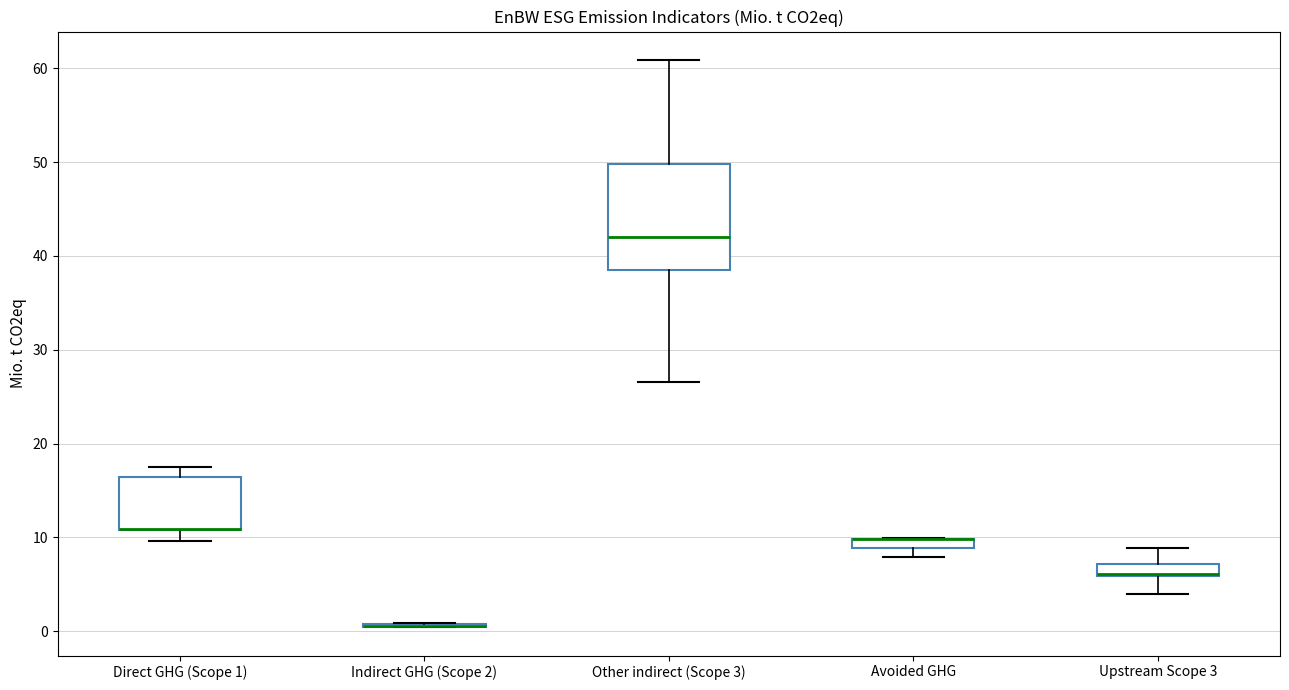

Where is the lower edge of the box for Avoided GHG on the y-axis? The values are not printed on the chart, so give them approximately, as read against the axis.

9